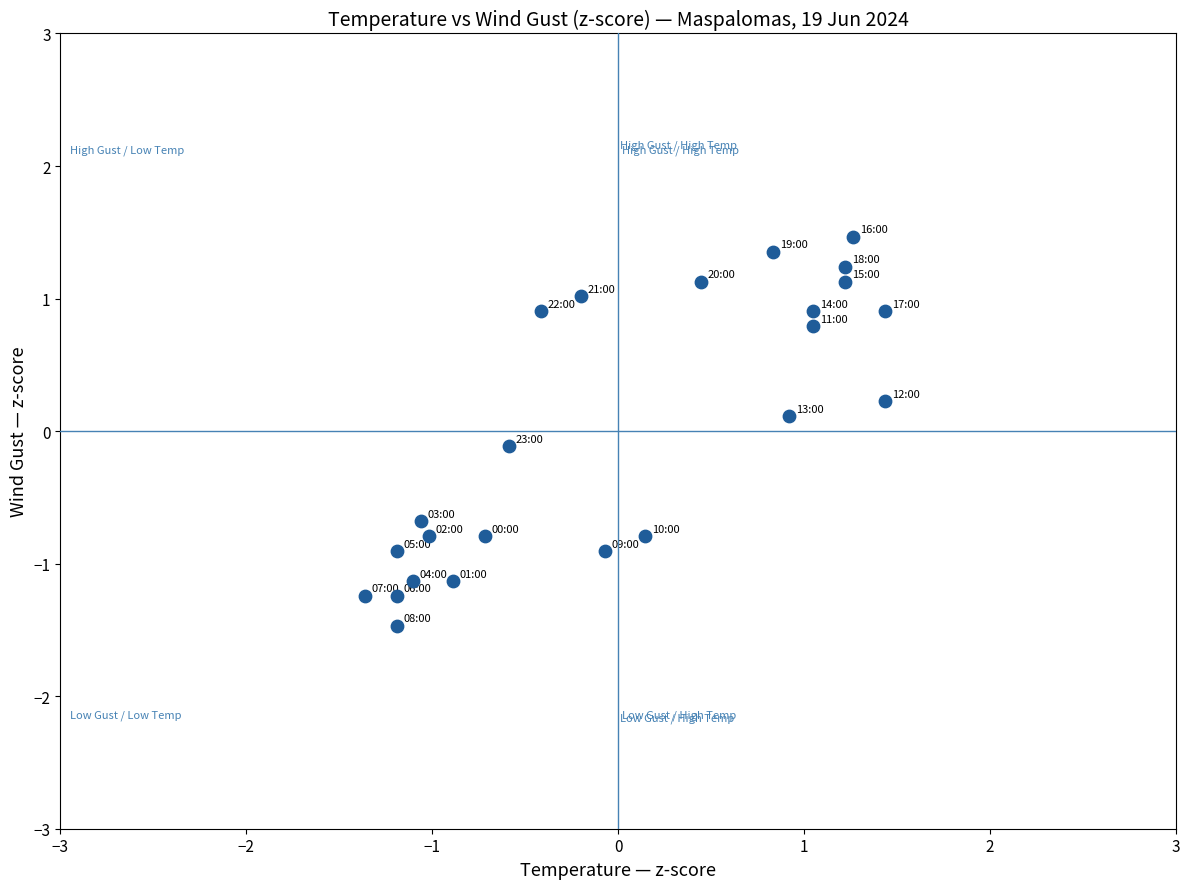

What is the range of X values (max minus min)?

2.8